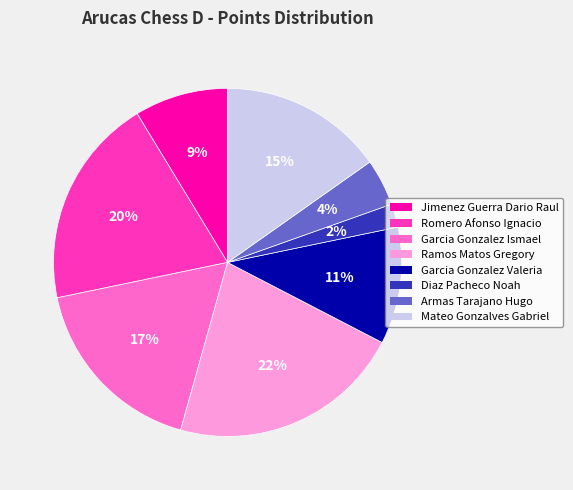

To the nearest percent, what is the difference between the largest and smallest slice percentages?

20%